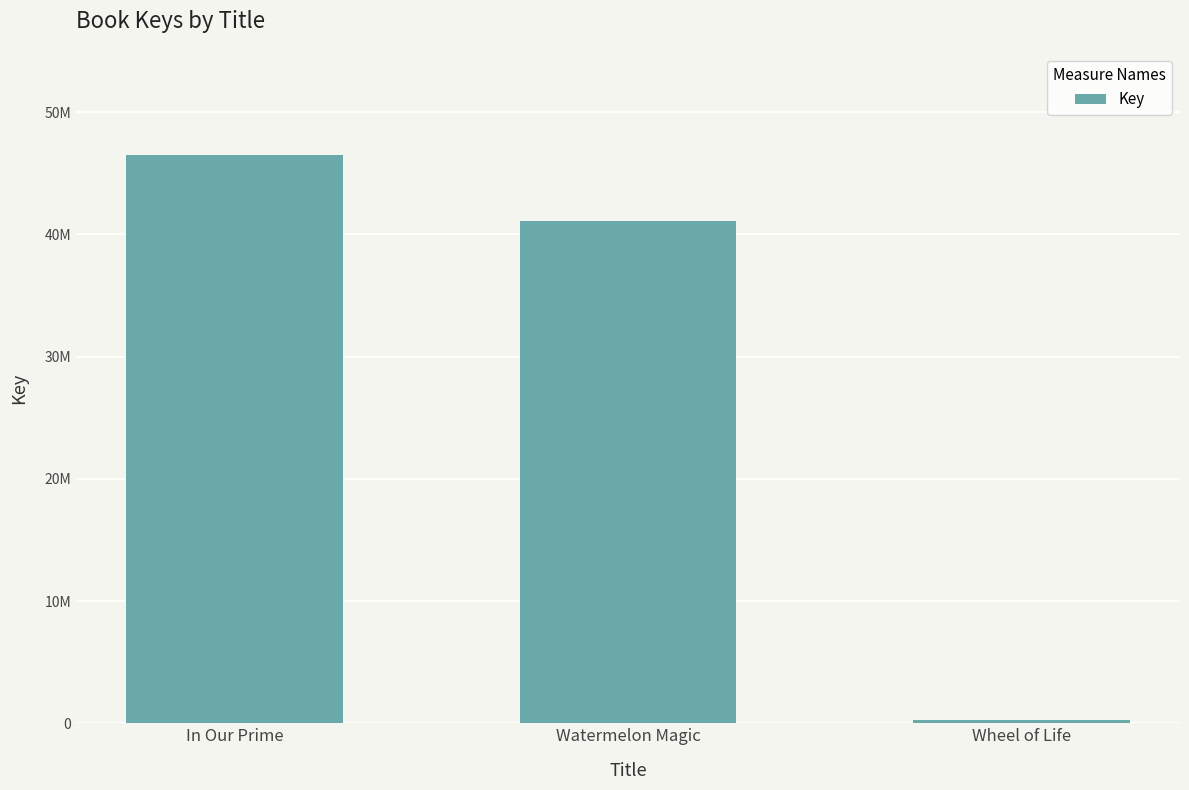

Are the bars horizontal?

No